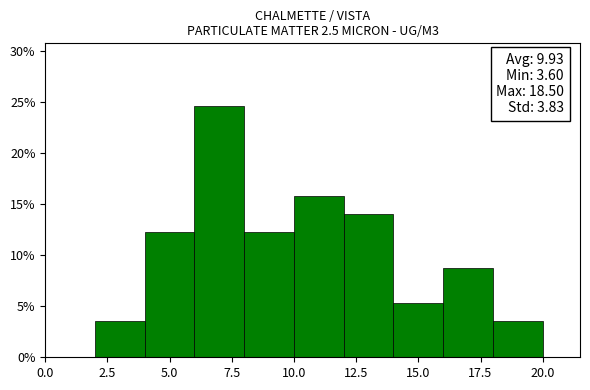

Over which range of the x-axis is the bar tallest?

6 to 8